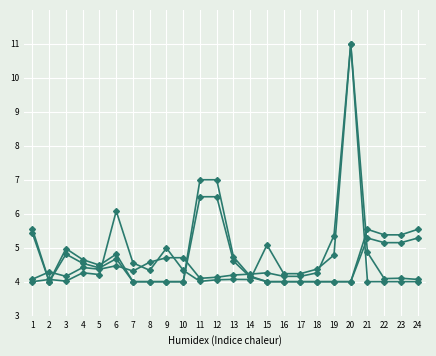

What is the minimum value shown in the chart?

4.0